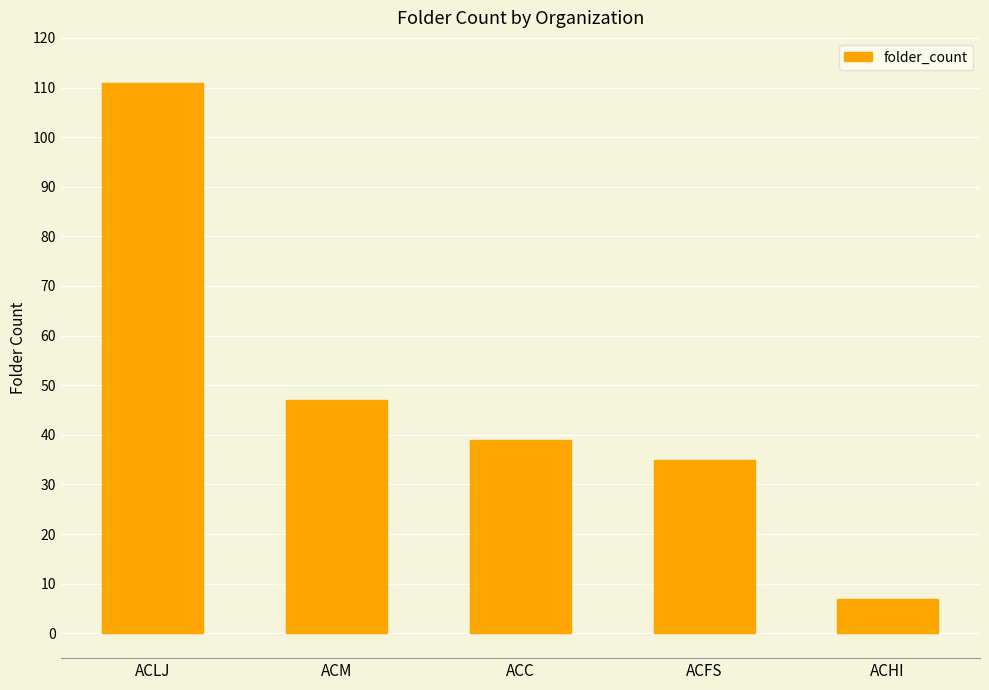

What is the minimum value shown in the chart?

7